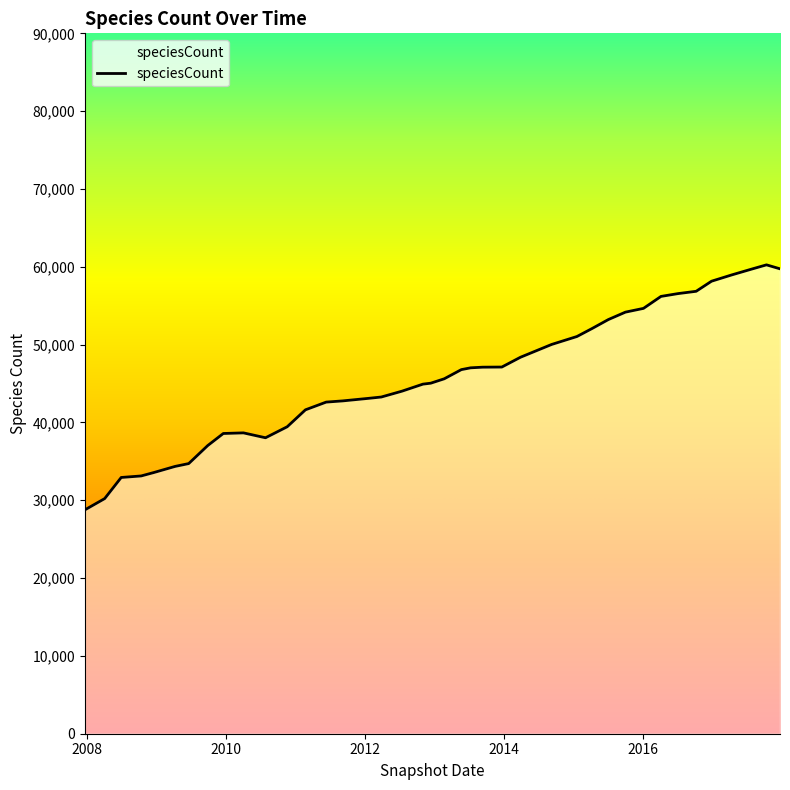

What is the label of the 15th point from the left?

2011-09-05